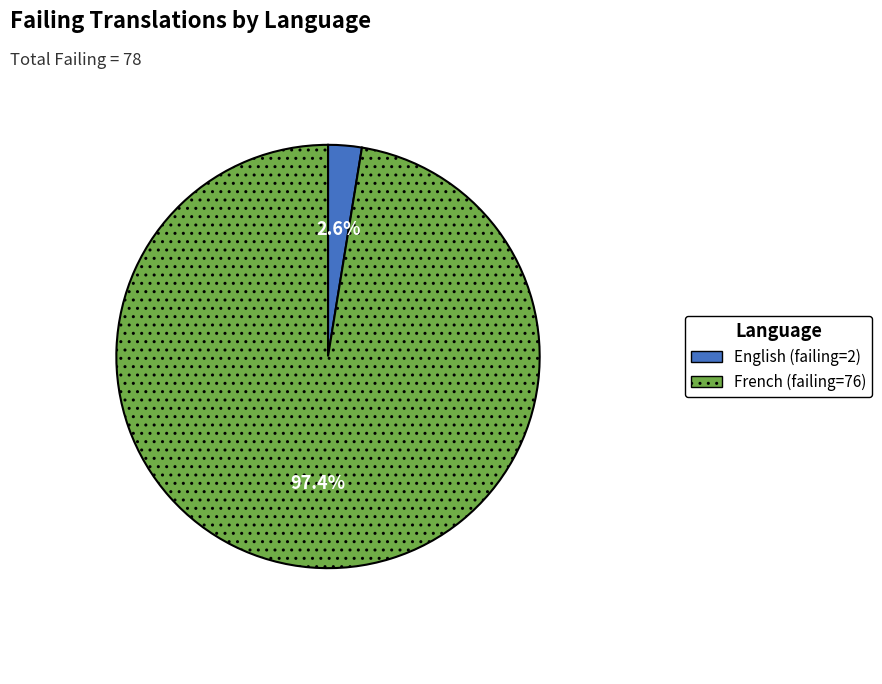

Combined, do English and French account for over 50%?

Yes